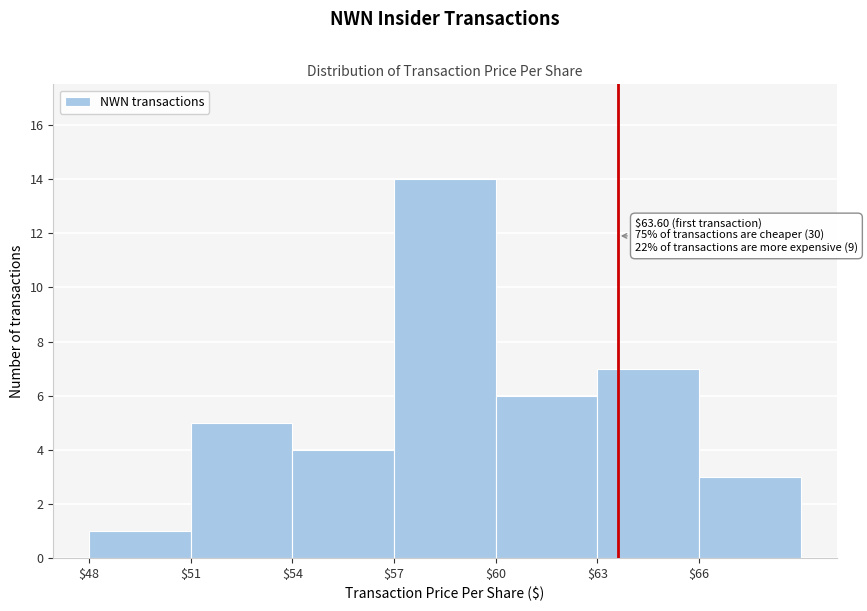

Over which range of the x-axis is the bar tallest?

57 to 60